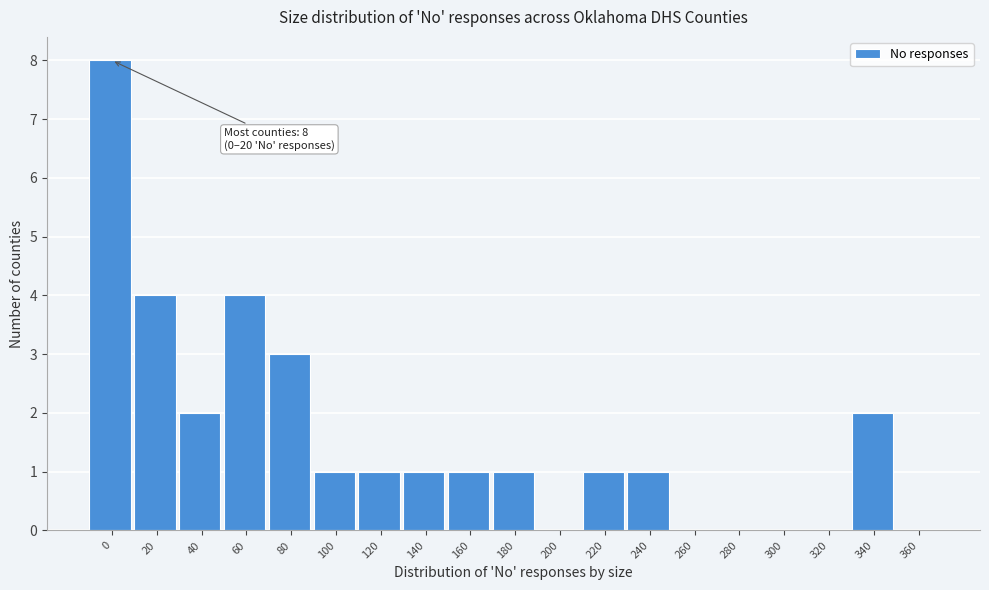

Reading right to left, extract all data points from this chart.

360=0	340=2	320=0	300=0	280=0	260=0	240=1	220=1	200=0	180=1	160=1	140=1	120=1	100=1	80=3	60=4	40=2	20=4	0=8